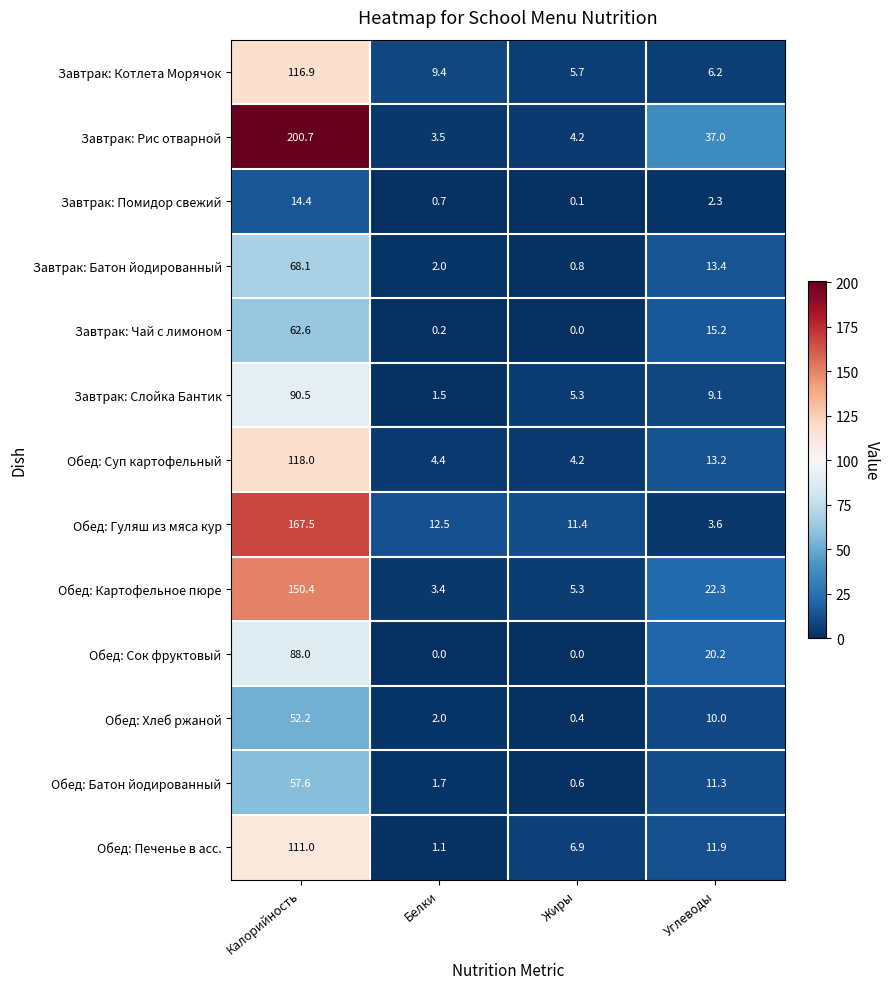

What is the total value across all series at Белки?

42.4